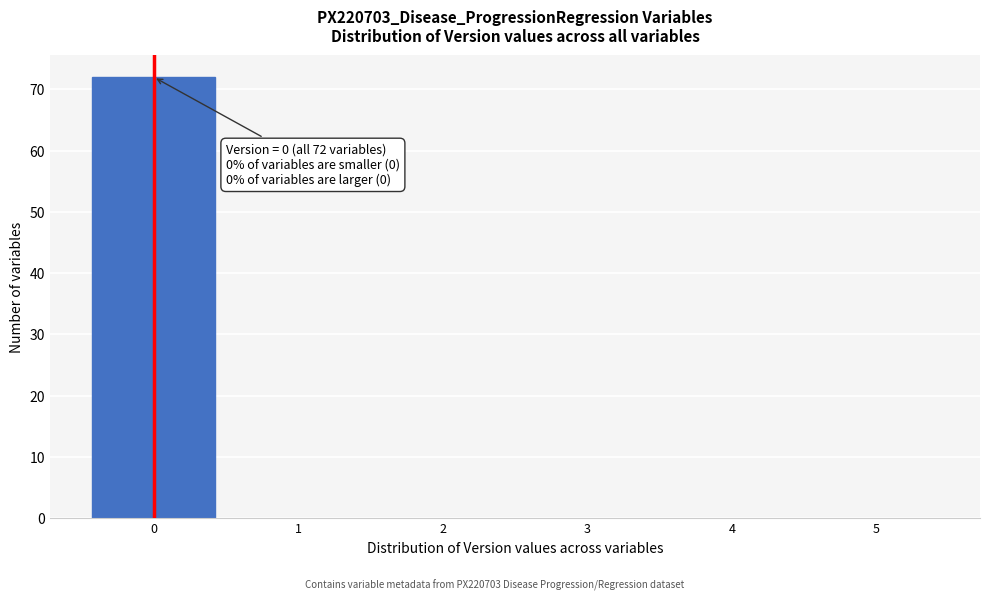

Over which range of the x-axis is the bar tallest?

-0.5 to 0.5